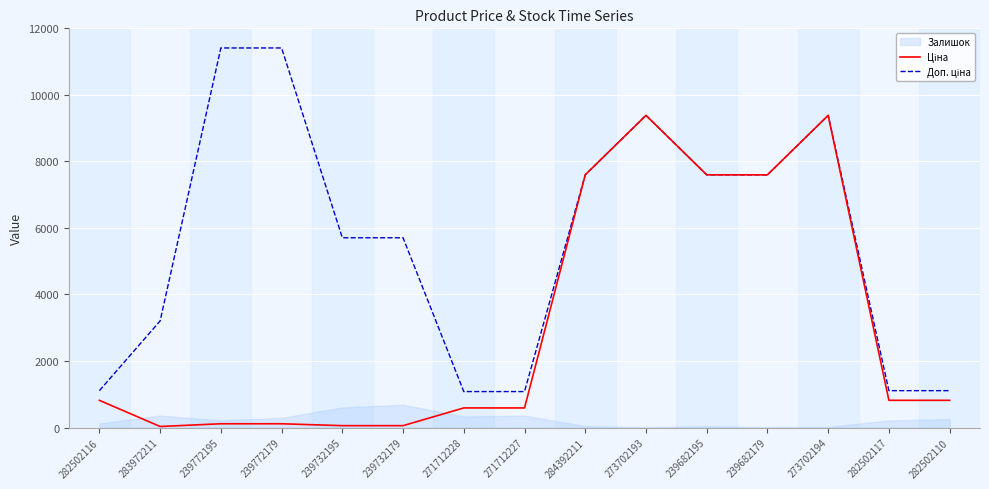

Reading left to right, list all the values displayed in this chart.

Ціна: 818.5	32.0	114.1	114.1	57.0	57.0	589.9	589.9	7596.5	9384.0	7596.5	7596.5	9384.0	818.5	818.5
Доп. ціна: 1109.2	3205.0	11410.0	11410.0	5705.0	5705.0	1081.7	1081.7	7596.5	9384.0	7596.5	7596.5	9384.0	1109.2	1109.2